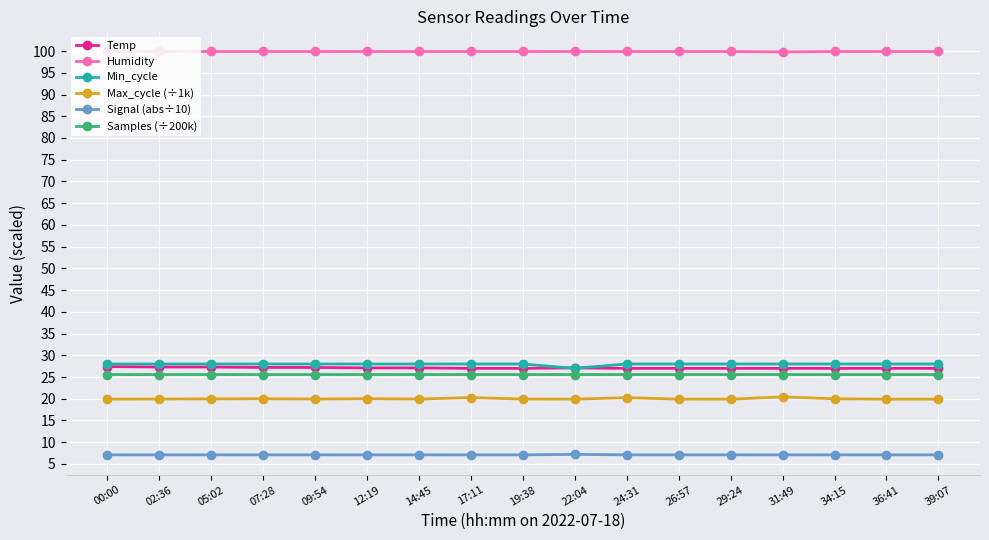

At how many categories does at least one series exceed 50?

17